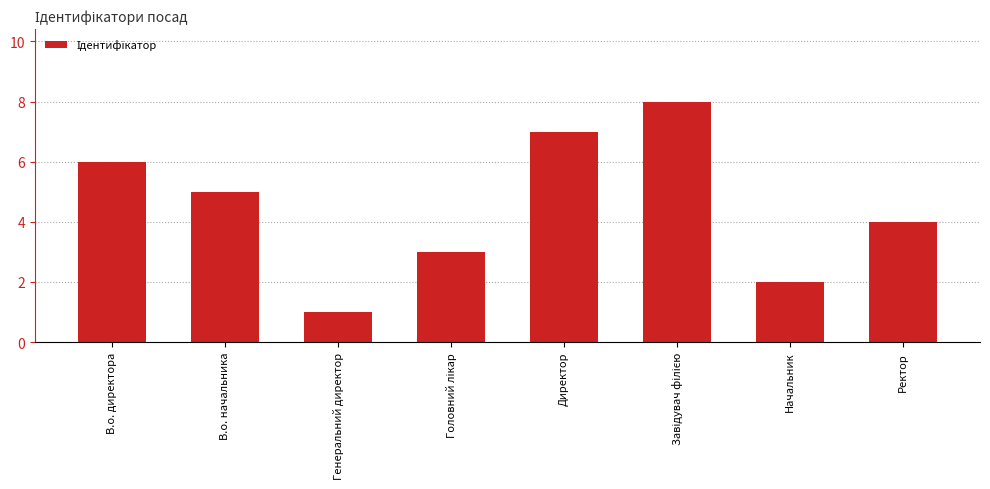

How many categories are shown in the chart?

8